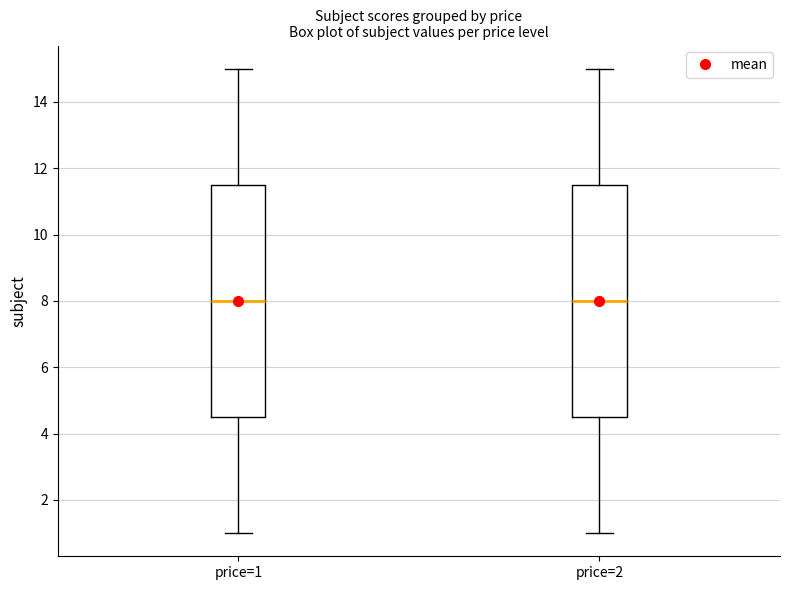

Reading left to right, read every box against the y-axis: the position of its median line, the range the box covers, and the ends of its whiskers. The values are not printed on the chart, so give them approximately, as read against the axis.

price=1: median 8.0, box 4.6 to 11.6, whiskers 1.0 to 15.0
price=2: median 8.0, box 4.6 to 11.6, whiskers 1.0 to 15.0